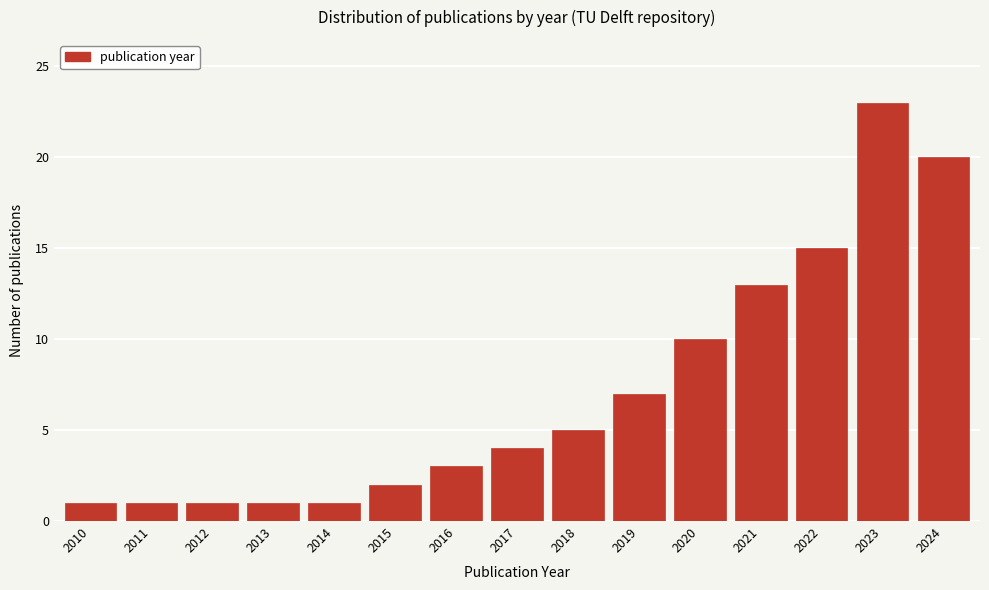

Reading right to left, extract all data points from this chart.

20	23	15	13	10	7	5	4	3	2	1	1	1	1	1